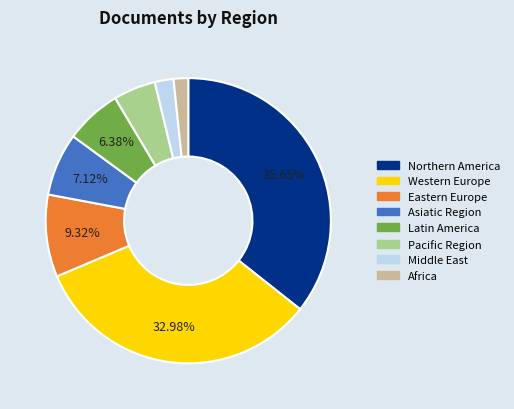

How many slices are in this pie chart?

8